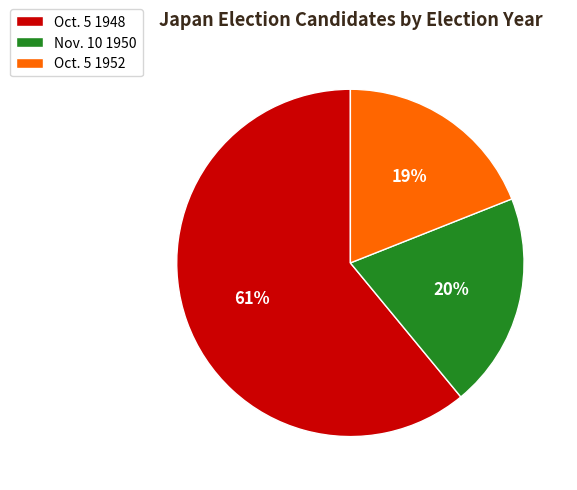

Is it true that Oct. 5 1948 is 54% of the pie?

False